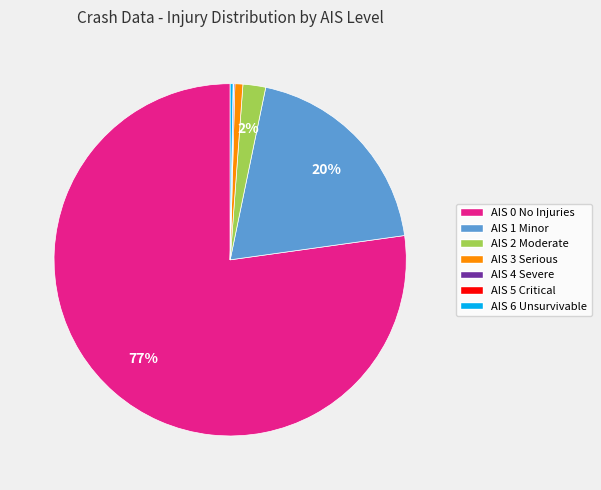

Is the sum of AIS 2 Moderate and AIS 3 Serious greater than half?

No